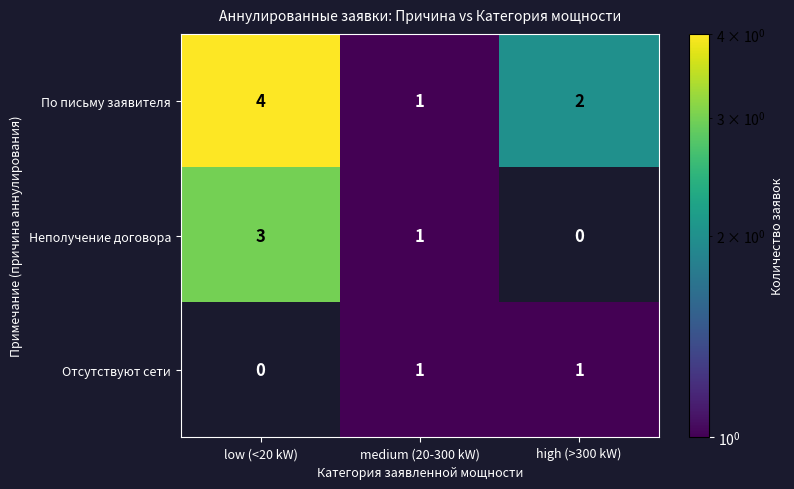

What is the difference between the highest and lowest values at low (<20 kW)?

4